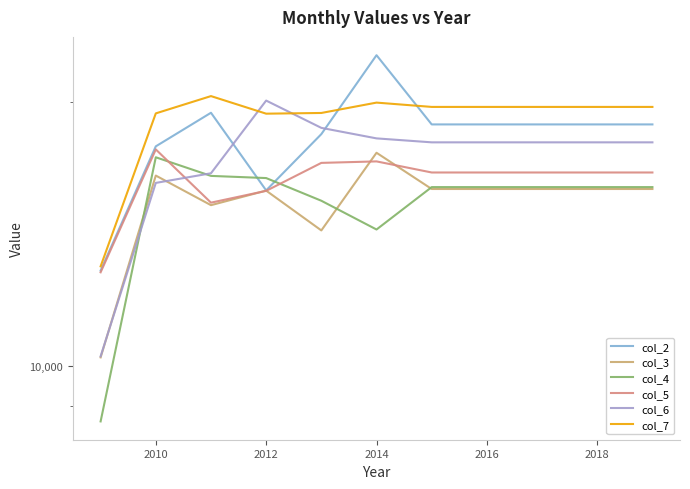

How many data points does each series have?

11